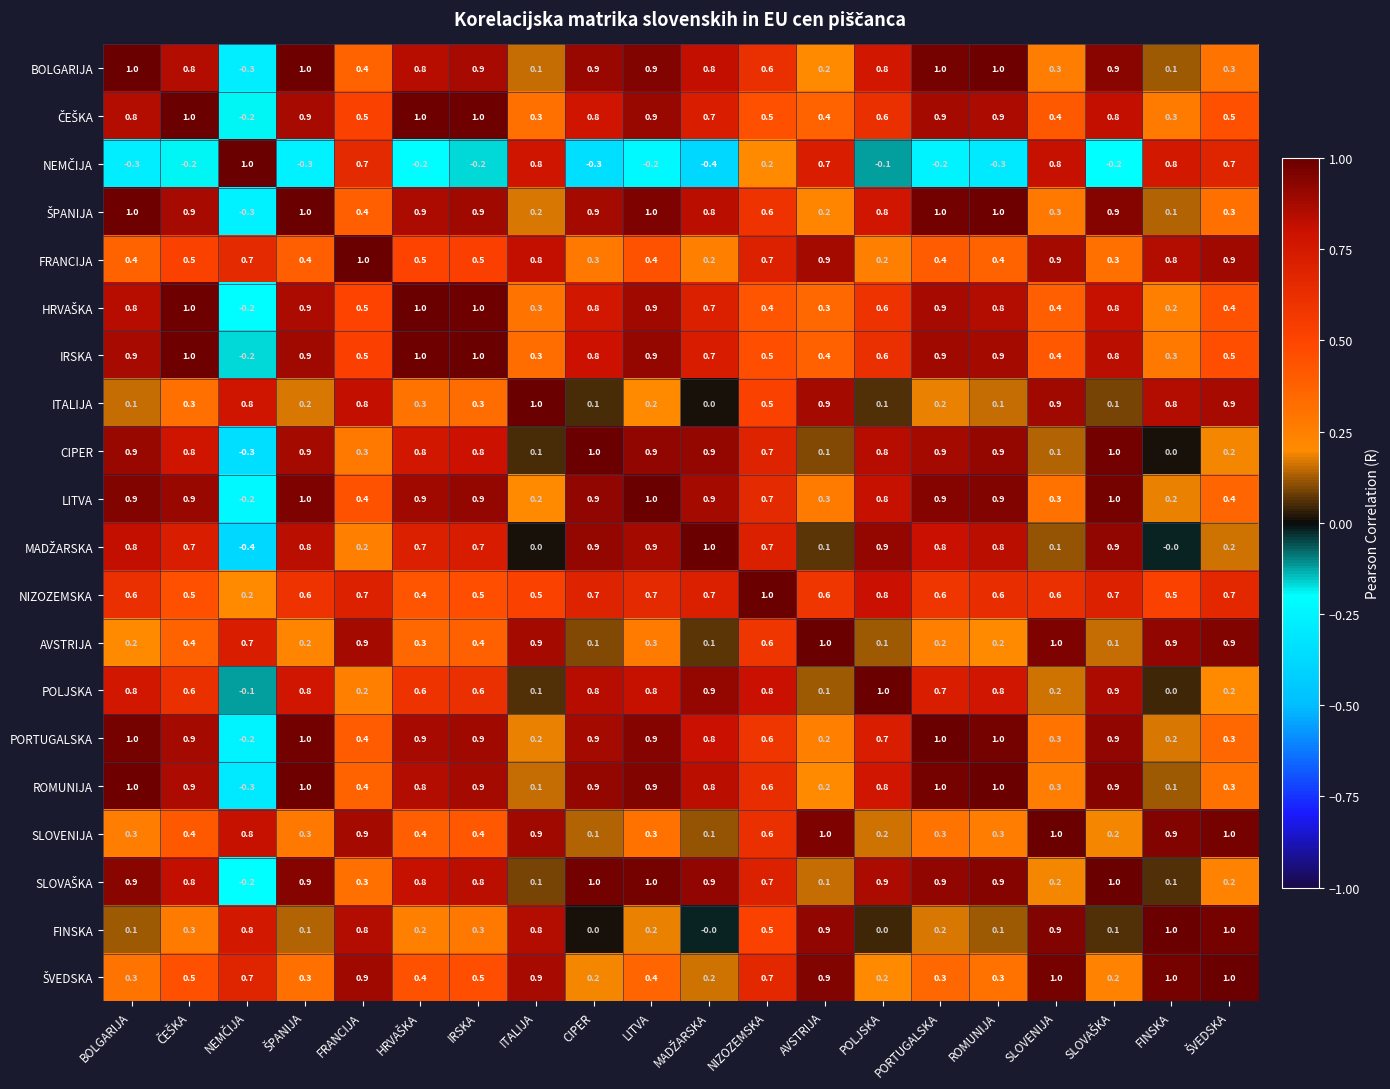

What is the minimum value shown in the chart?

-0.4